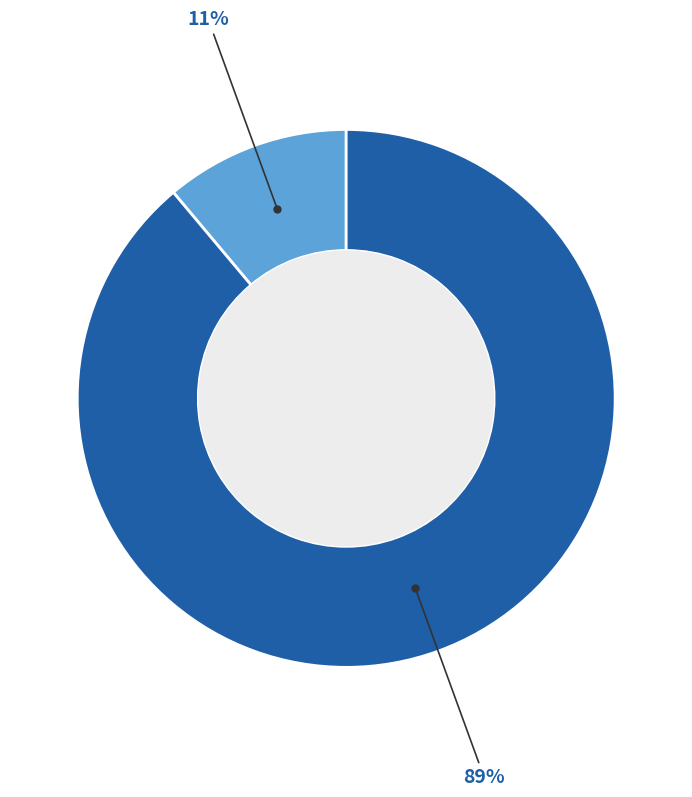

Is there any slice that represents more than half of the pie?

Yes